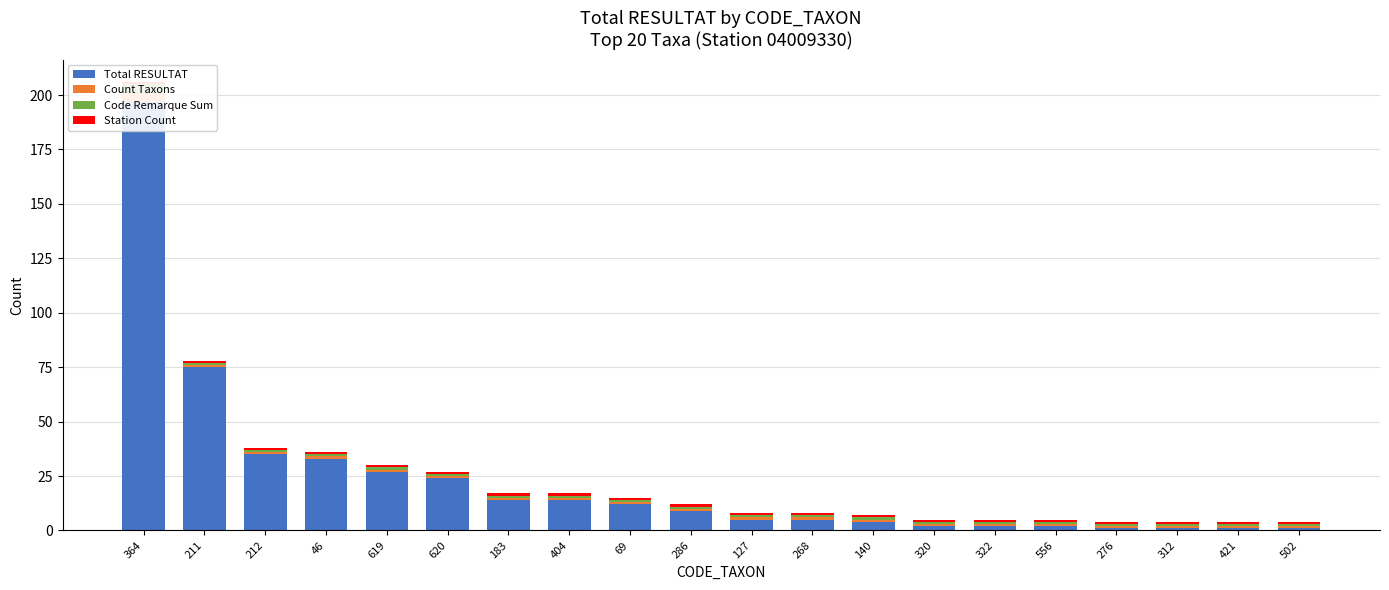

How many data points does each series have?

20